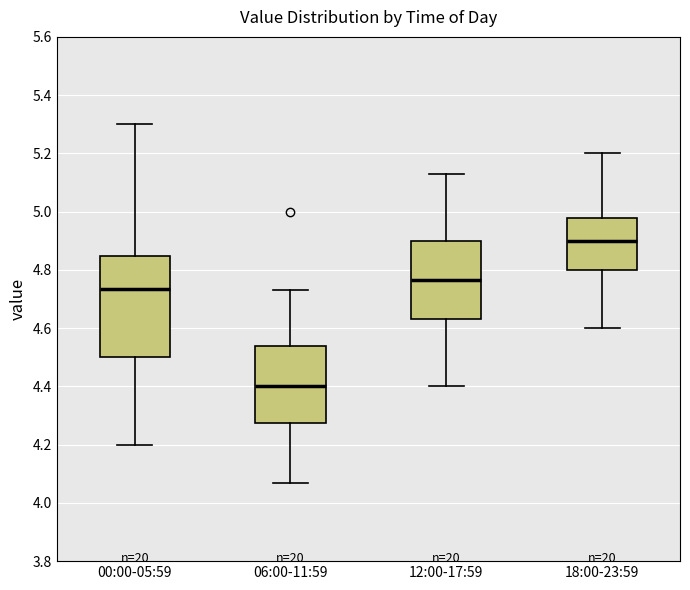

Which box is the tallest, from its lower edge to its upper edge?

00:00-05:59